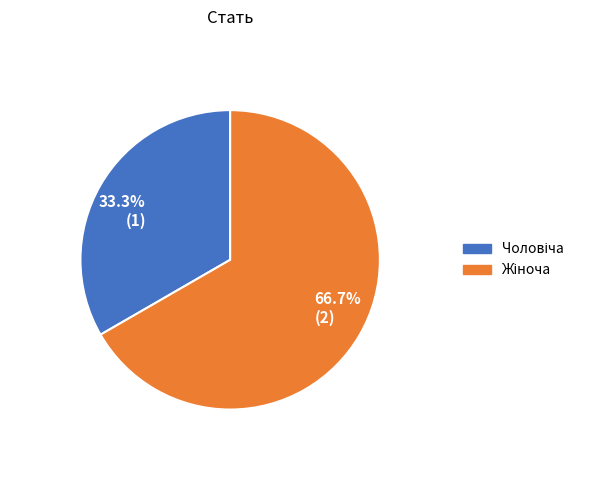

Rank the categories by value from lowest to highest.

Чоловіча, Жіноча